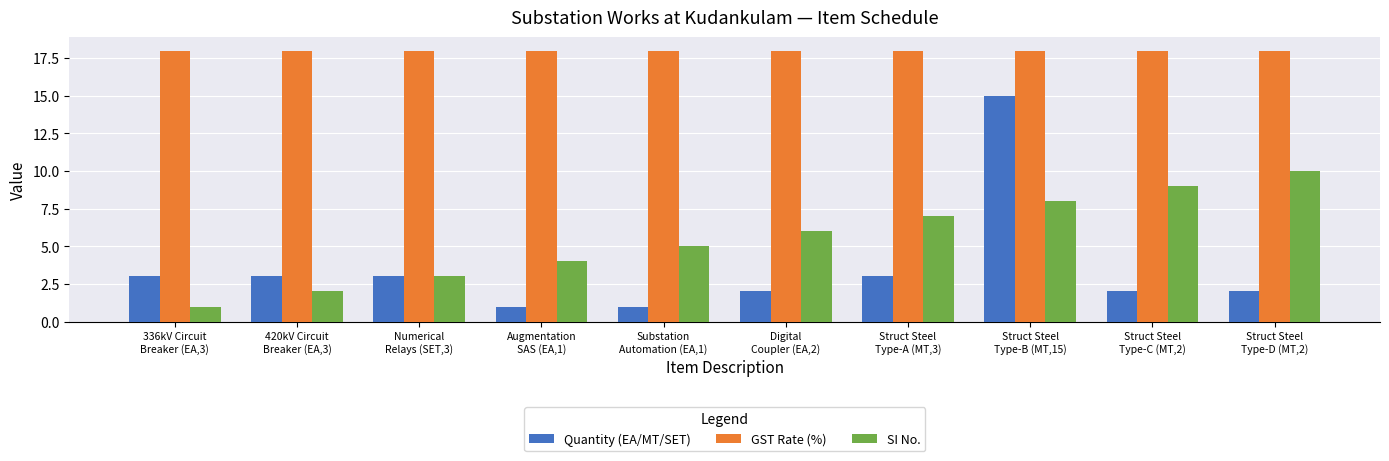

Which series has the largest range (max minus min)?

Quantity (EA/MT/SET)